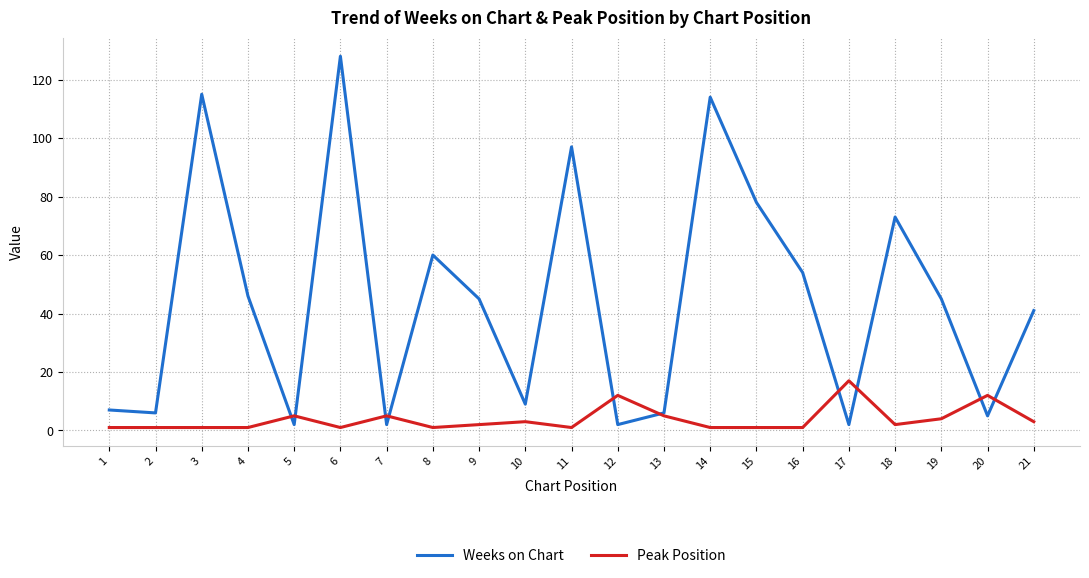

What is the maximum value shown in the chart?

128